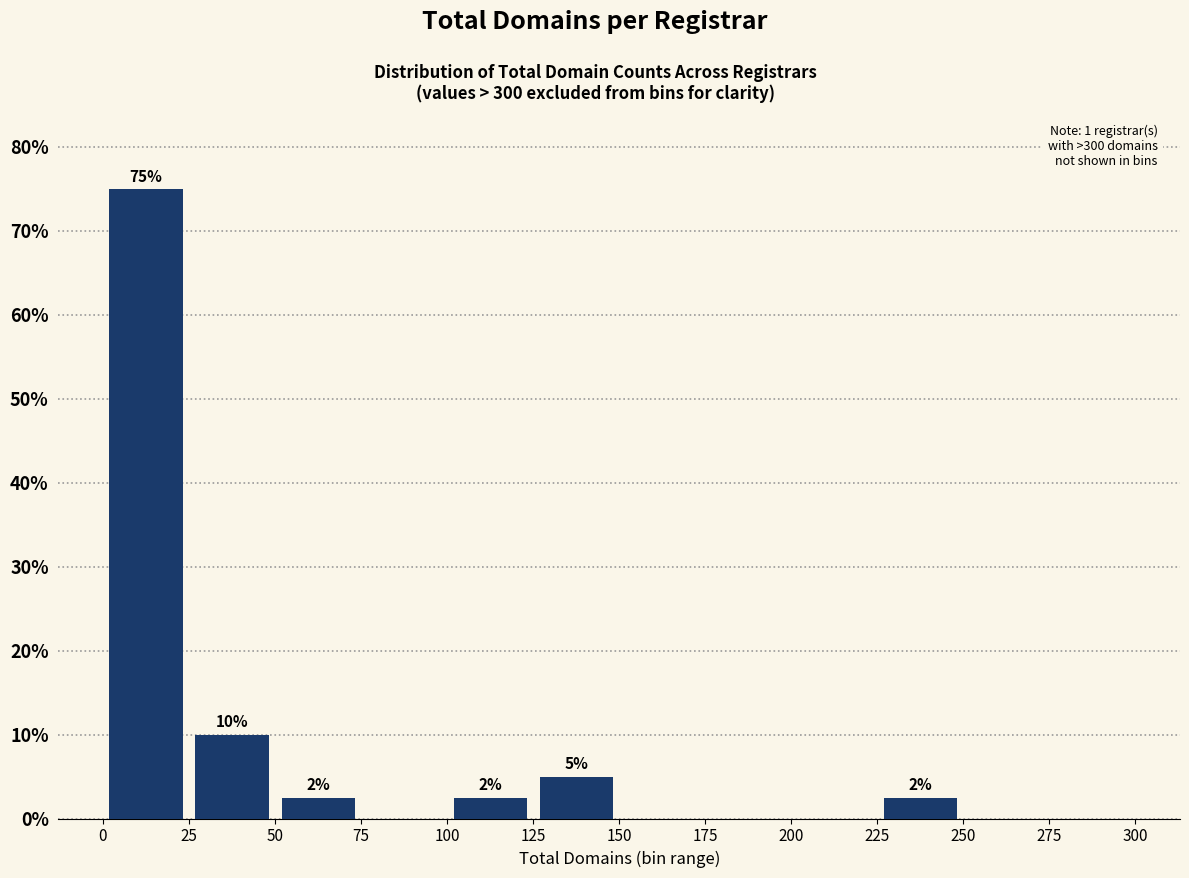

Over which range of the x-axis is the bar tallest?

0 to 25